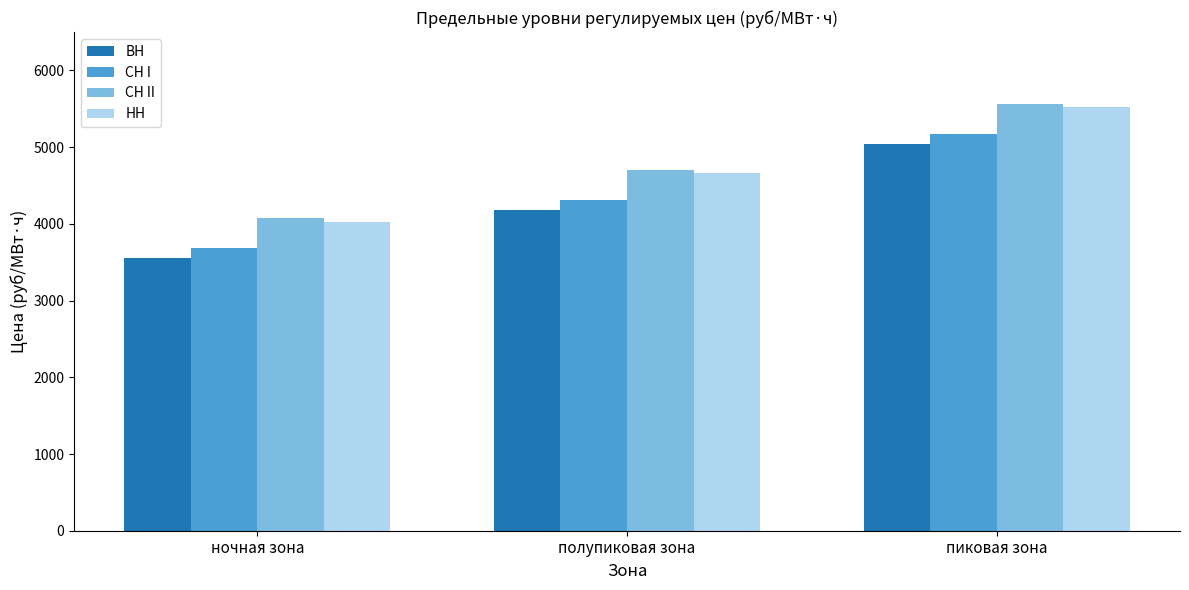

Reading left to right, transcribe all the data shown in this chart.

ВН: ночная зона=3552.3	полупиковая зона=4186.8	пиковая зона=5046.3
СН I: ночная зона=3679.4	полупиковая зона=4313.8	пиковая зона=5173.4
СН II: ночная зона=4072.3	полупиковая зона=4706.8	пиковая зона=5566.3
НН: ночная зона=4027.9	полупиковая зона=4662.4	пиковая зона=5521.9